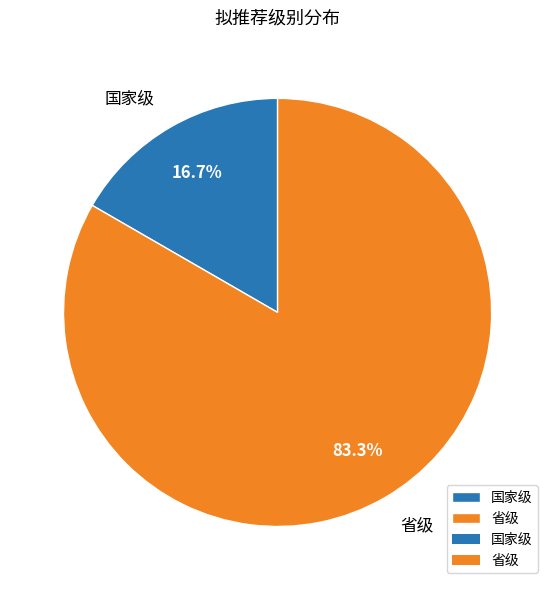

Do 国家级 and 省级 together represent more than half of the pie?

Yes